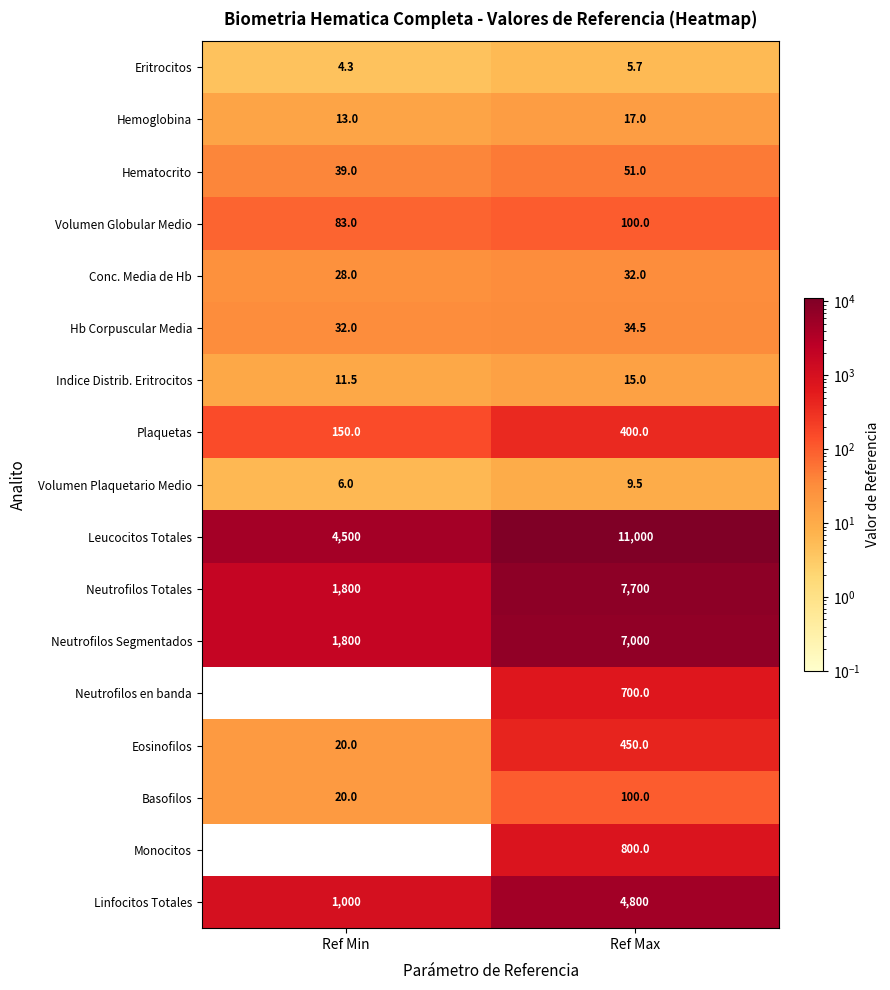

Where is Conc. Media de Hb nearest to the value 30?

Ref Min